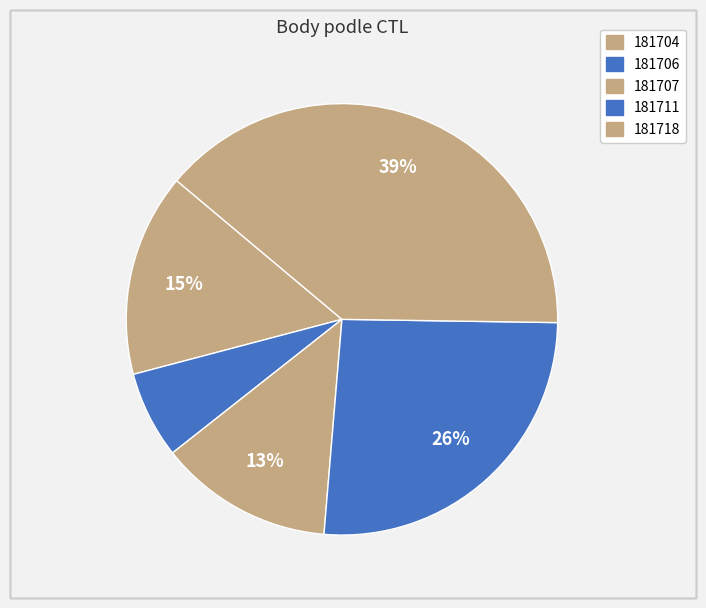

To the nearest percent, what is the difference between the largest and smallest slice percentages?

33%